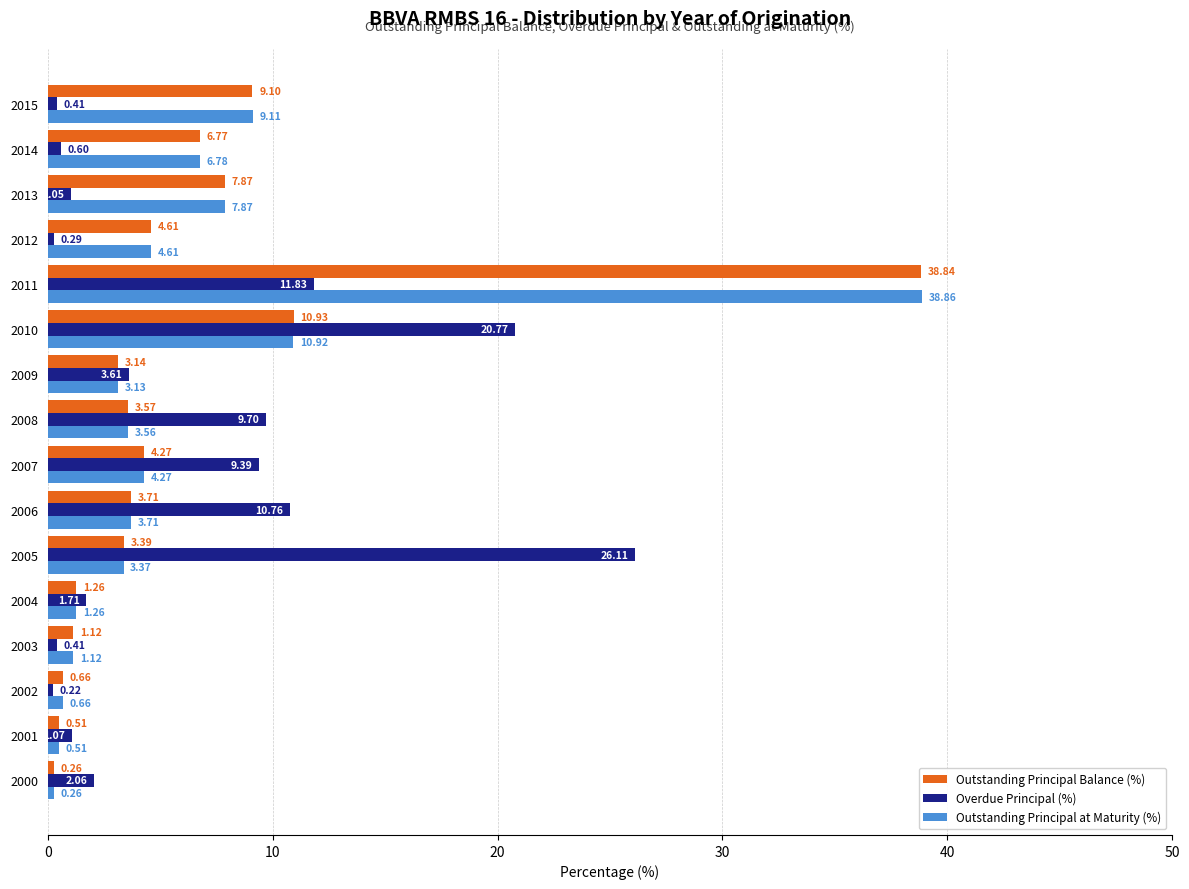

Rank the series by their maximum value, from lowest to highest.

Overdue Principal (%), Outstanding Principal Balance (%), Outstanding Principal at Maturity (%)